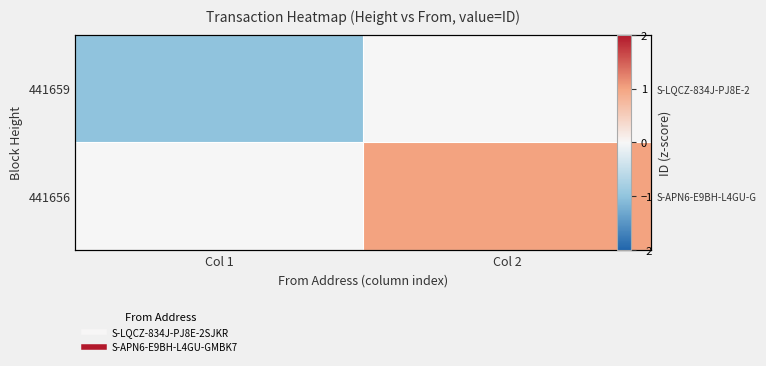

Is it true that 441659 equals -1.4 at Col 1?

False